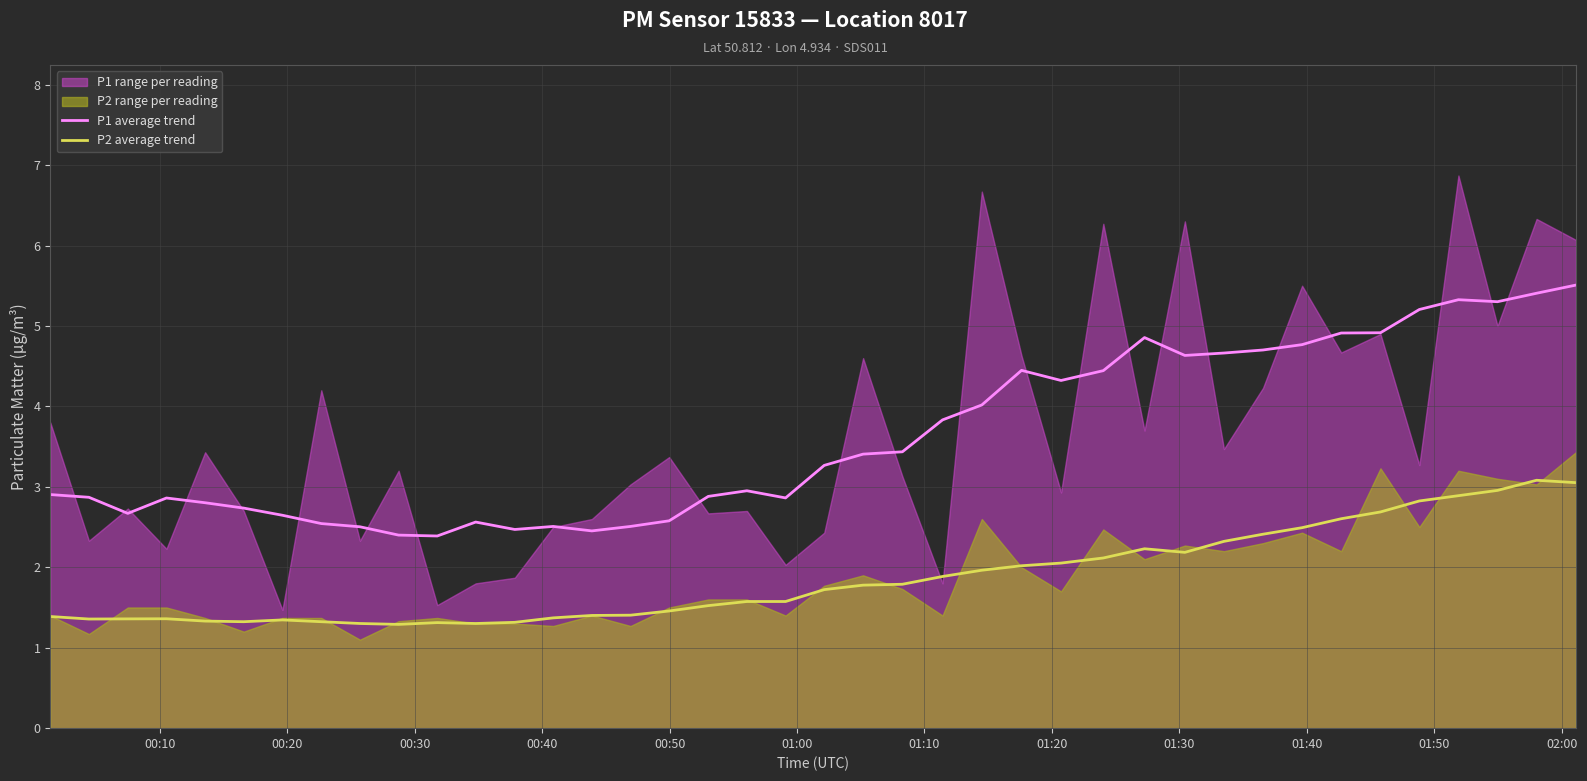

True or false: P2 average trend and P1 average trend intersect in this chart.

False